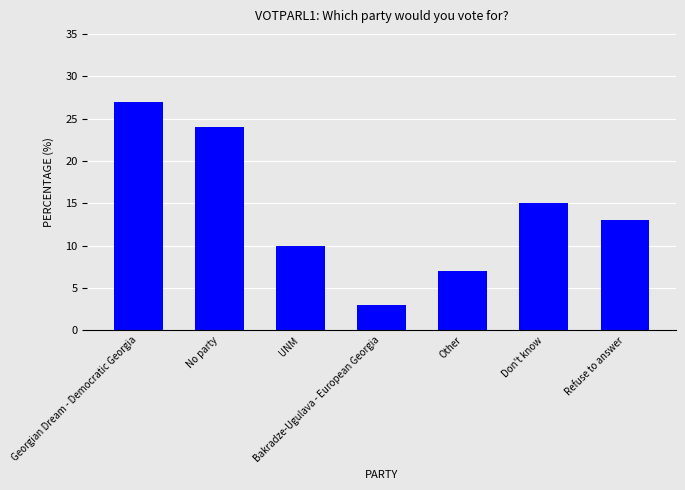

Approximately how many times larger is the value at Other compared to UNM?

0.7